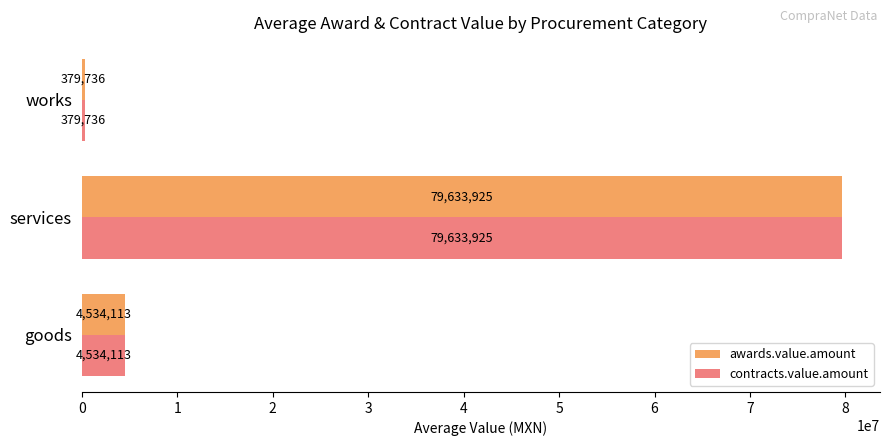

The contracts.value.amount series shows 79633925.2 at services. True or false?

True